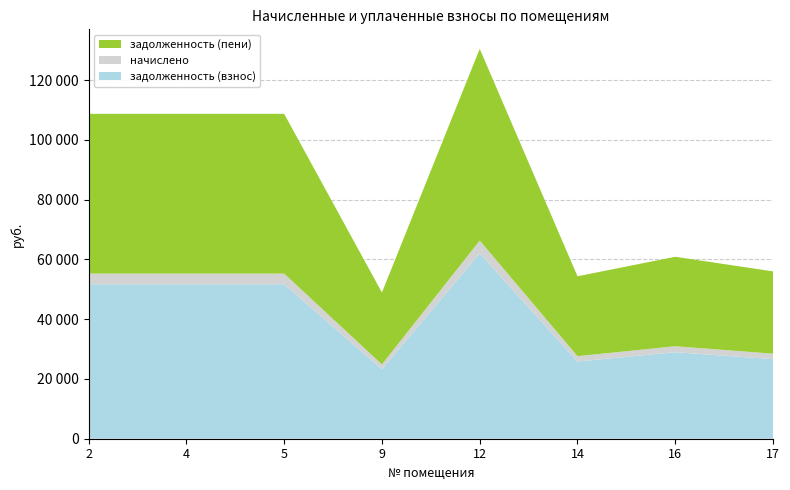

Reading left to right, extract all data points from this chart.

задолженность (взнос): 2=51708.0	4=51708.0	5=51708.0	9=23268.6	12=62049.6	14=25854.0	16=28956.5	17=26629.7
начислено: 2=3552.0	4=3552.0	5=3552.0	9=1598.4	12=4262.4	14=1776.0	16=1989.1	17=1829.3
задолженность (пени): 2=53484.0	4=53484.0	5=53484.0	9=24067.8	12=64180.8	14=26742.0	16=29951.0	17=27544.3